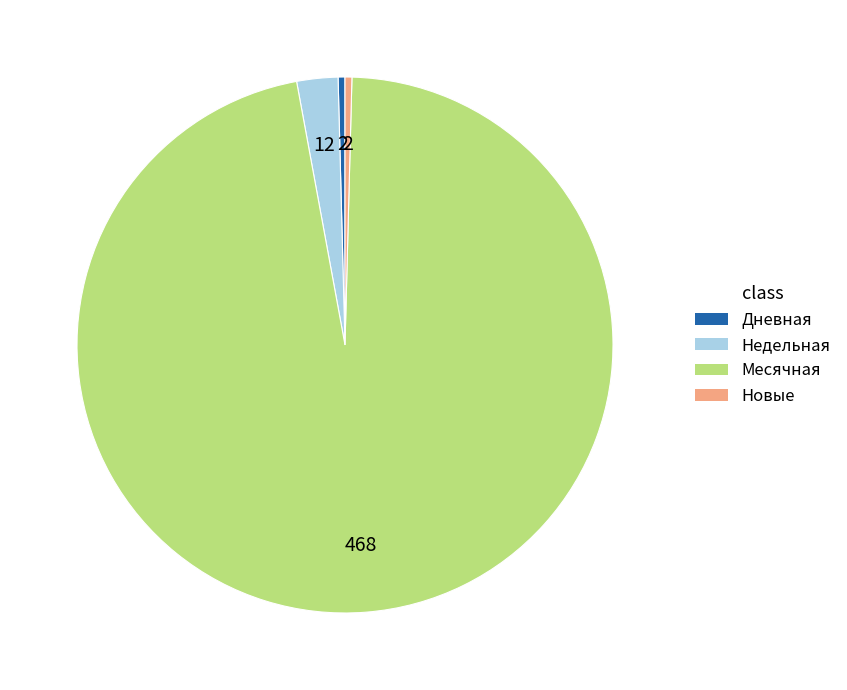

How many segments does this pie chart have?

4